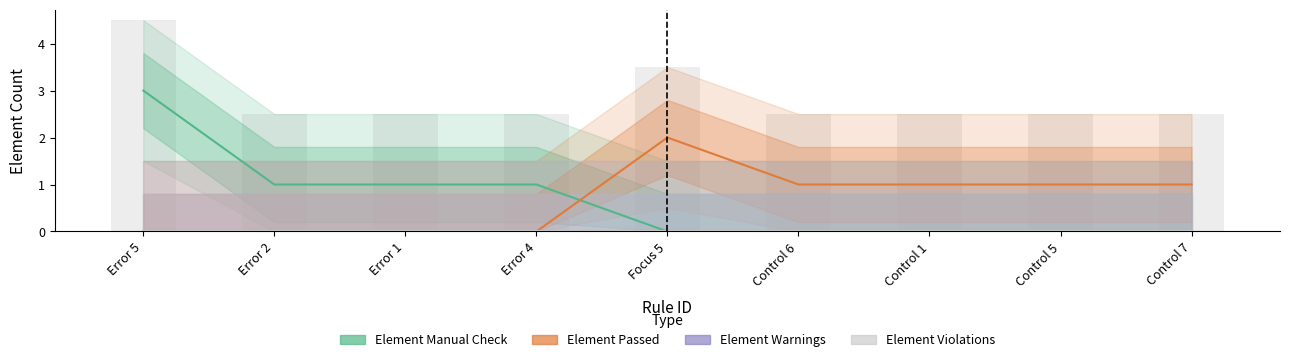

The Element Manual Check series shows 2 at Error 5. True or false?

False